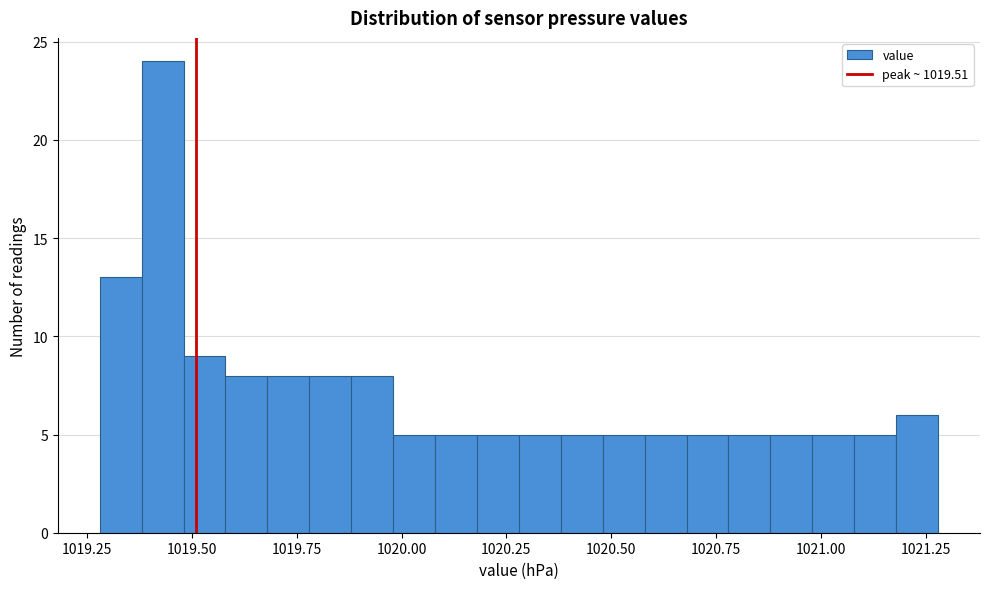

Around what value on the x-axis is the tallest bar? Give the approximate position of its centre, as read against the axis.

1019.45